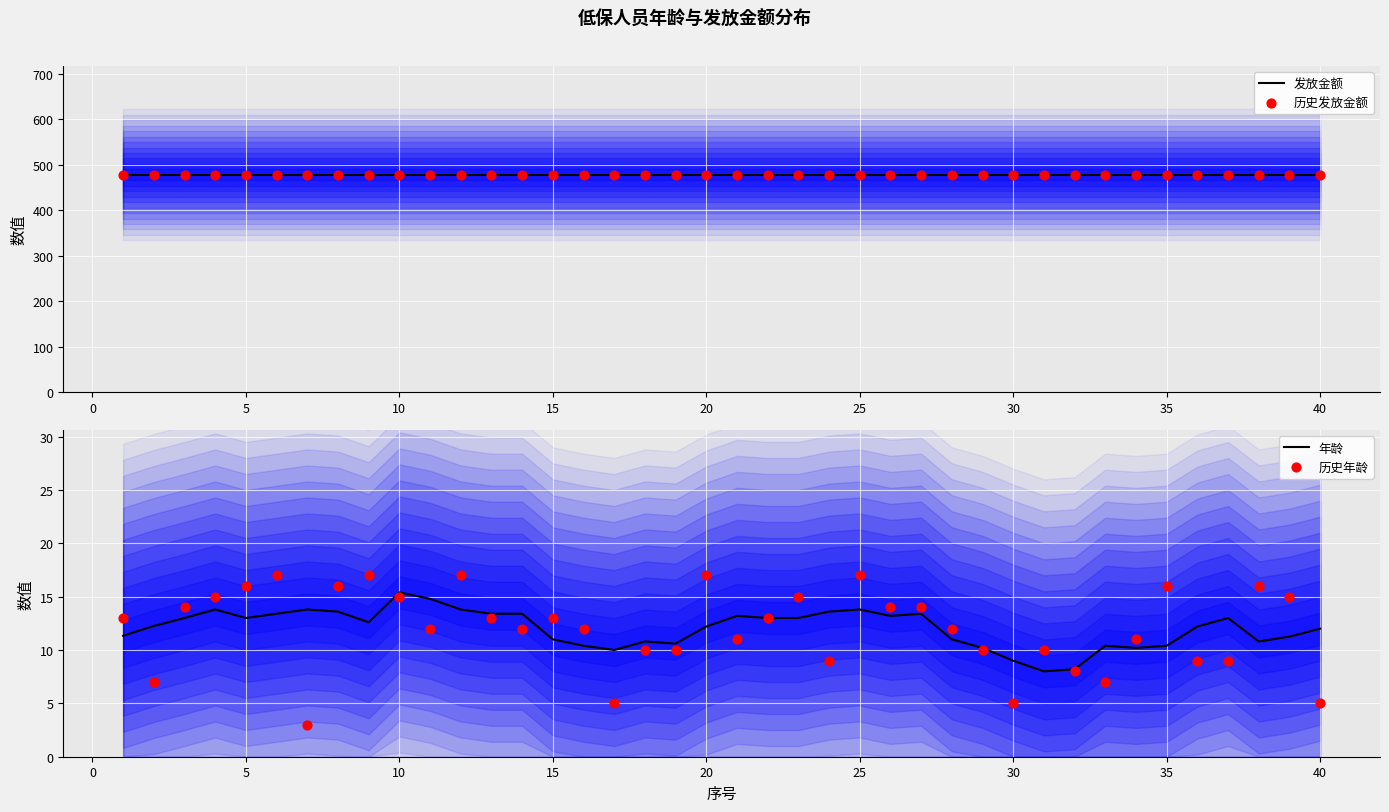

What is the highest value of the 年龄 series?

15.4